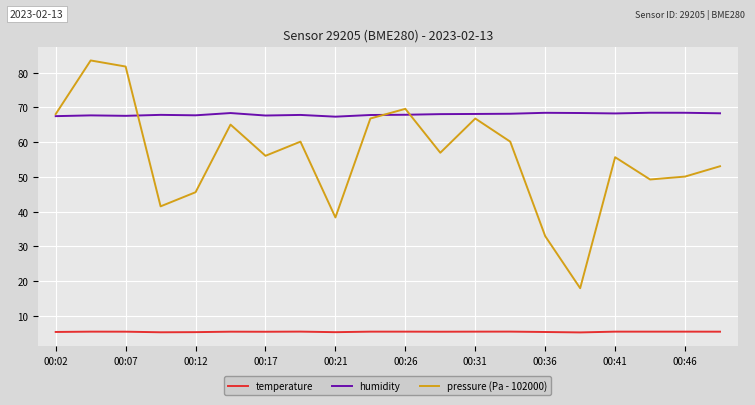

List the series in order of their overall mean, lowest first.

temperature, pressure (Pa - 102000), humidity